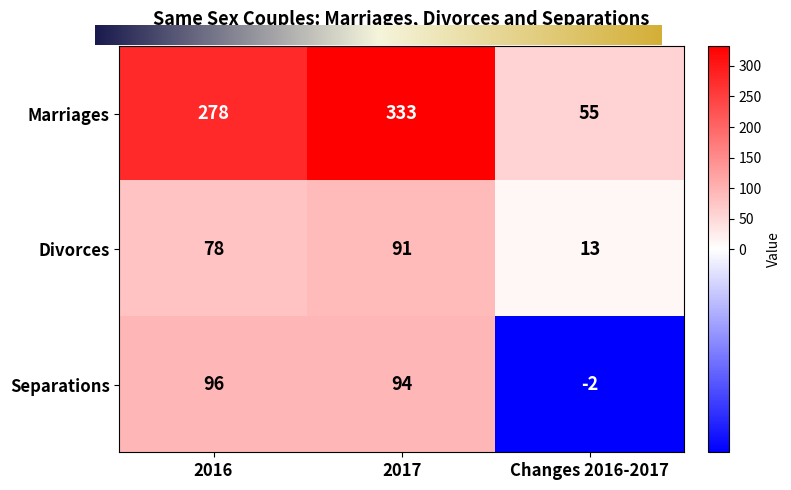

Reading left to right, what are all the values shown in this chart?

Marriages: 2016=278	2017=333	Changes 2016-2017=55
Divorces: 2016=78	2017=91	Changes 2016-2017=13
Separations: 2016=96	2017=94	Changes 2016-2017=-2